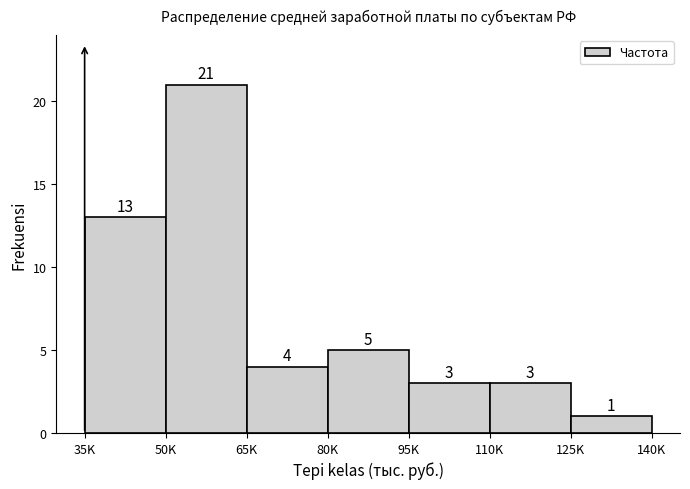

Reading left to right, what are all the values shown in this chart?

35K=13	50K=21	65K=4	80K=5	95K=3	110K=3	125K=1